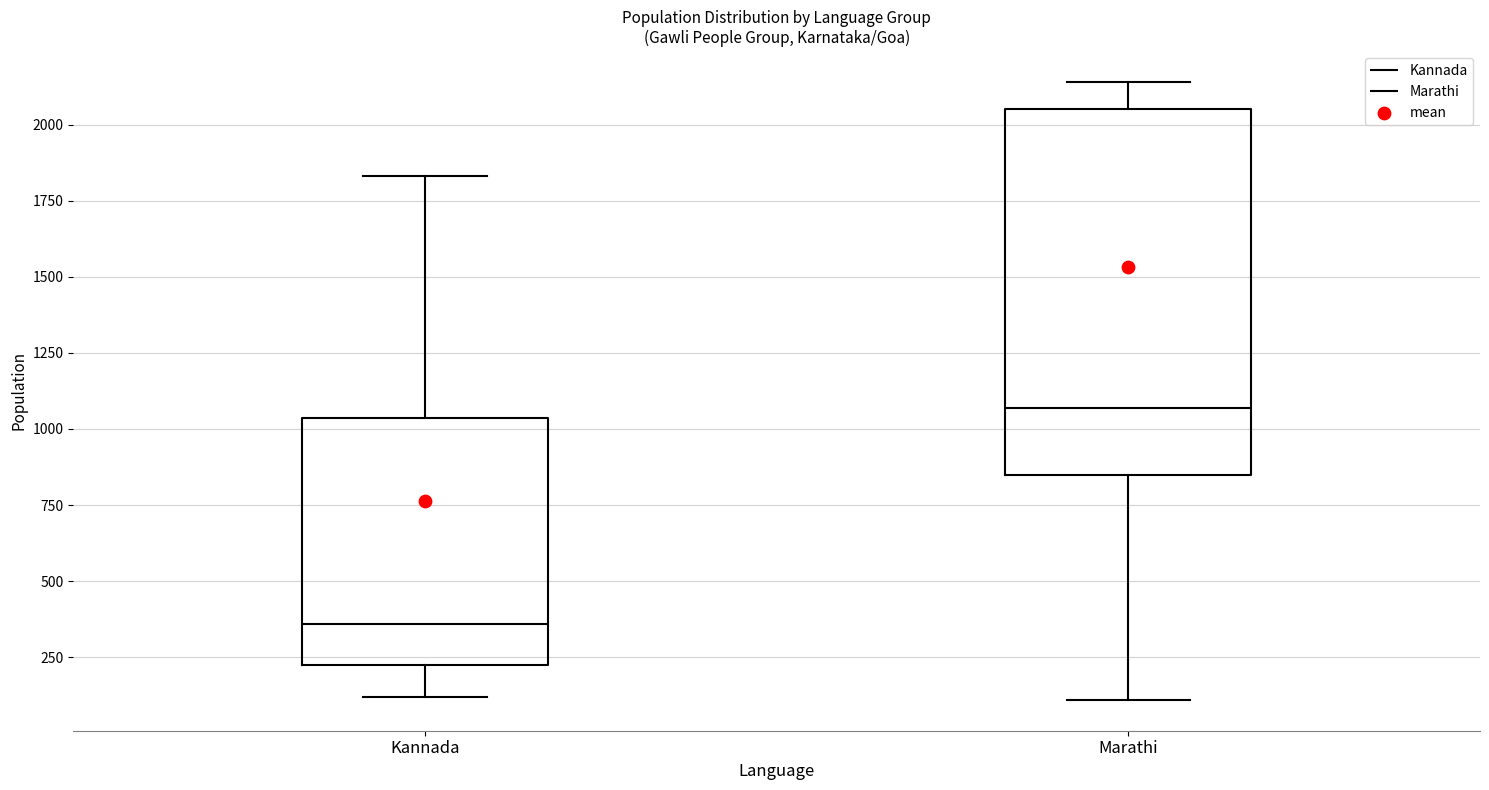

Which box's median line is the highest?

Marathi